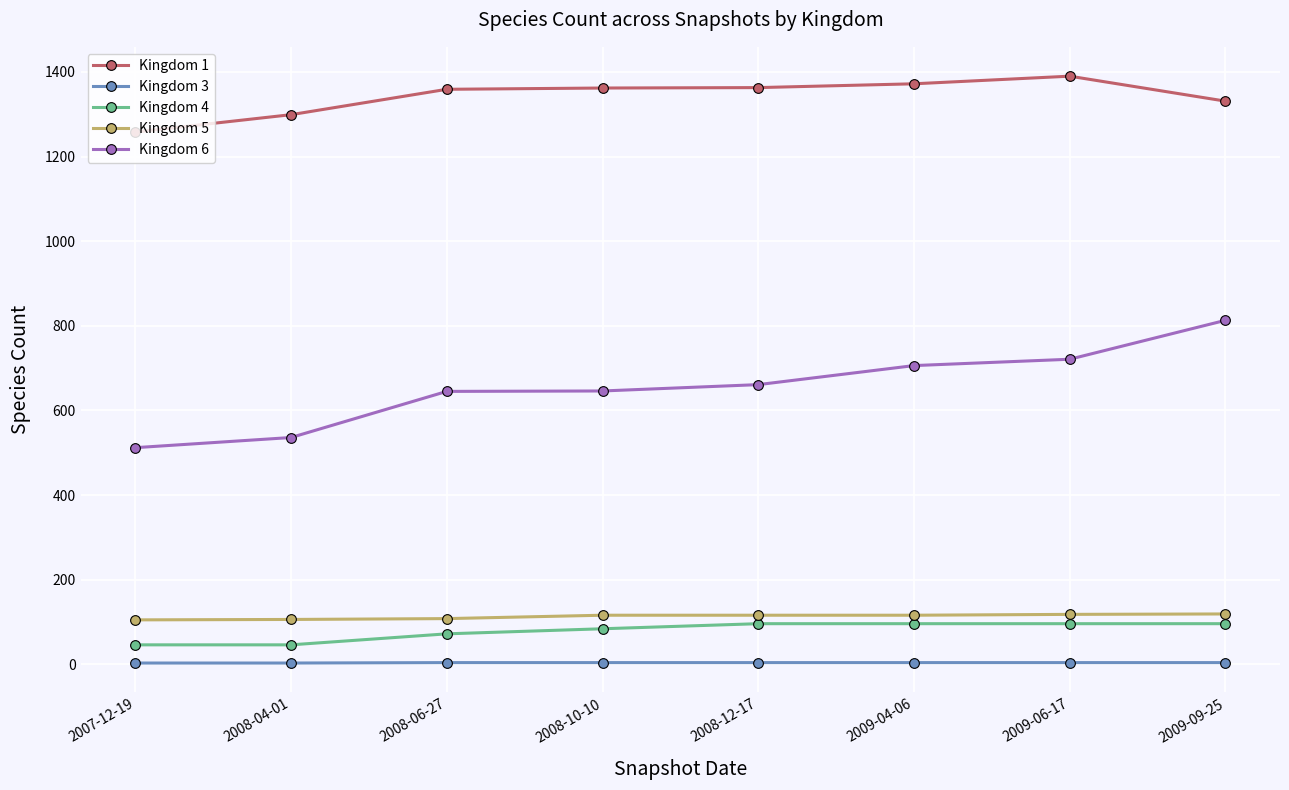

Is the value of Kingdom 6 at 2009-04-06 greater than the value of Kingdom 1 at 2007-12-19?

No